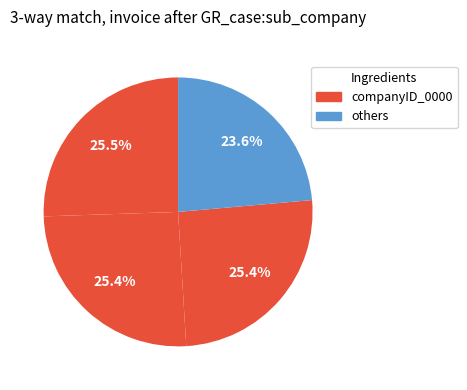

To the nearest percent, what is the difference between the largest and smallest slice percentages?

2%